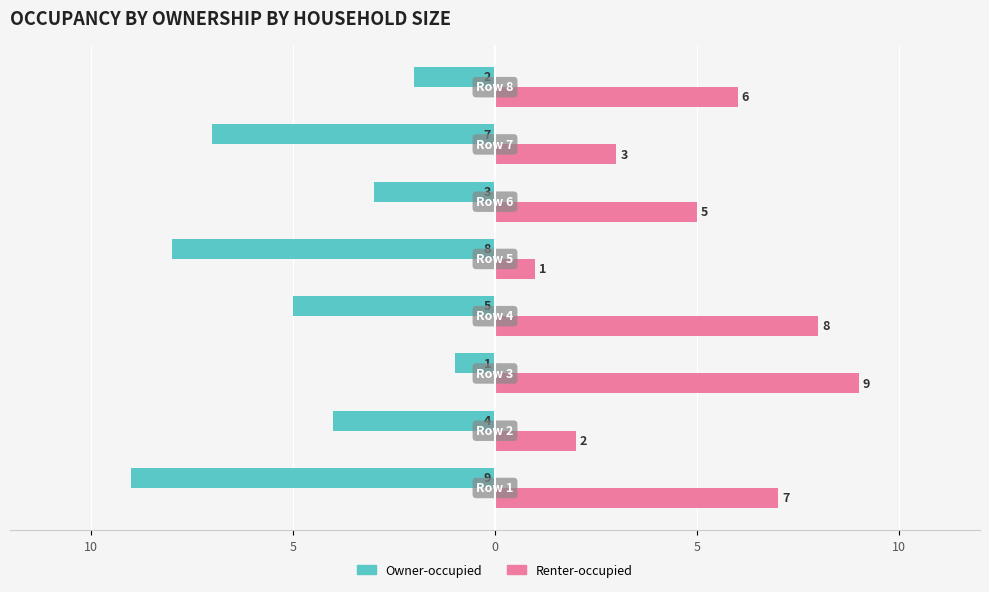

What is the difference between the second highest and second lowest values in the Owner-occupied series?

6